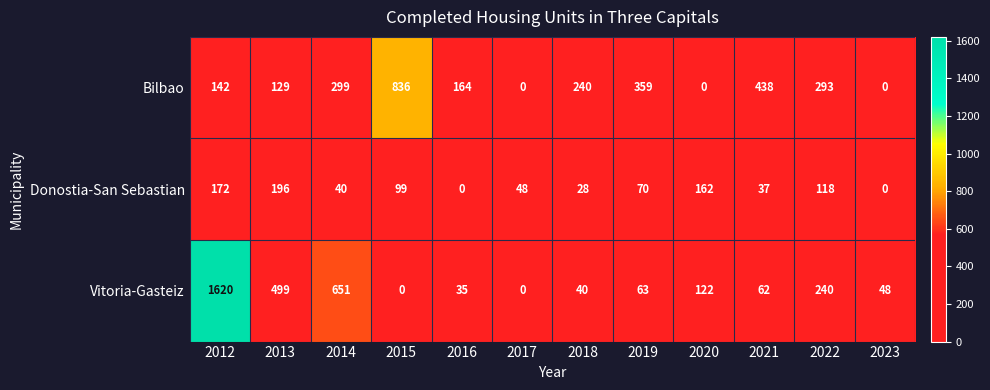

At which category is the sum across all series the highest?

2012